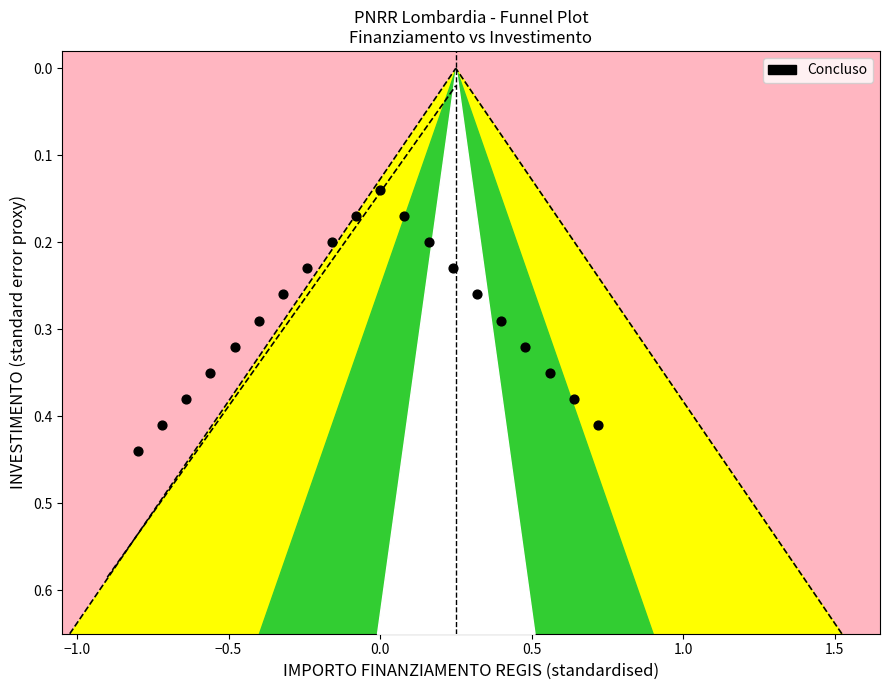

How many points are shown in the scatter plot?

20